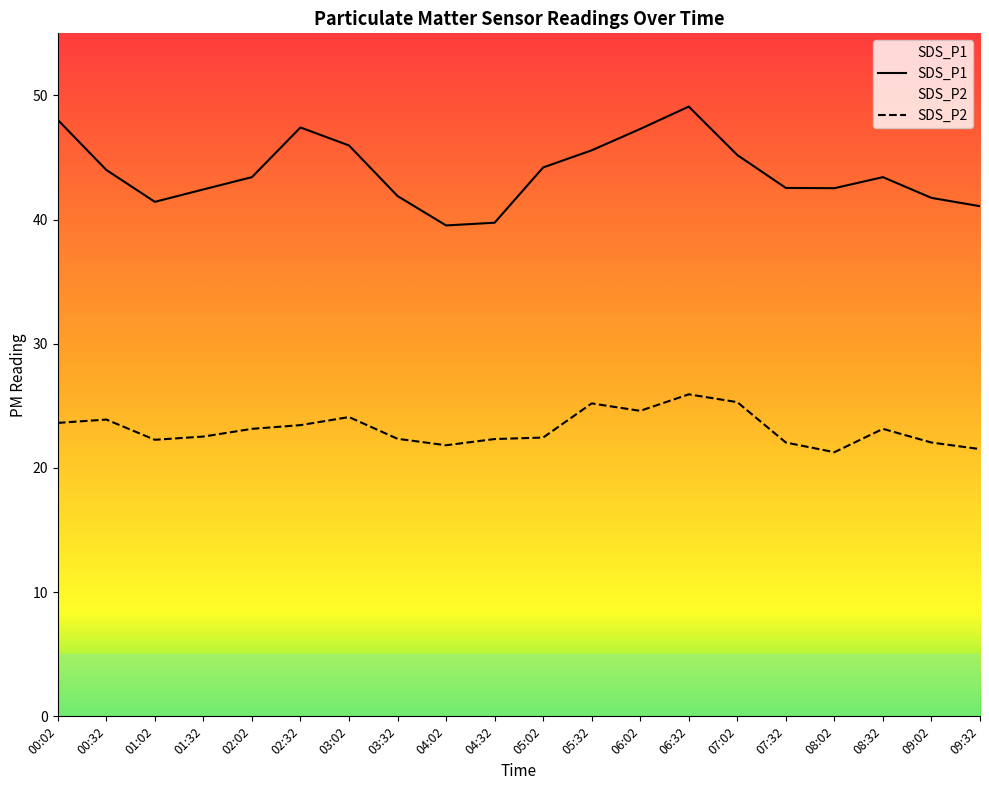

What is the value of the SDS_P2 point at the 14th from the left?

25.9